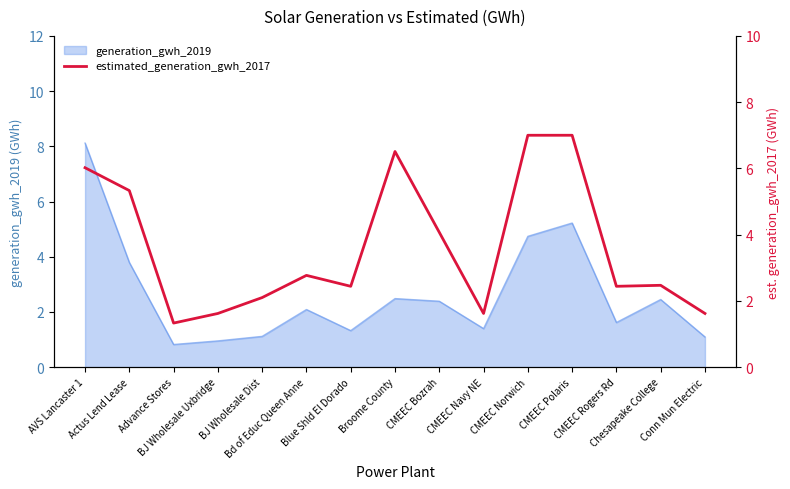

Reading right to left, extract all data points from this chart.

1.6	2.5	2.4	7.0	7.0	1.6	4.1	6.5	2.4	2.8	2.1	1.6	1.3	5.3	6.0